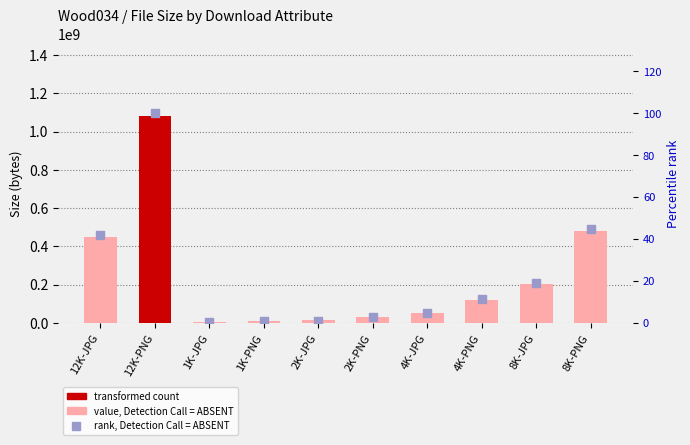

At how many categories does at least one series exceed 407647351?

3